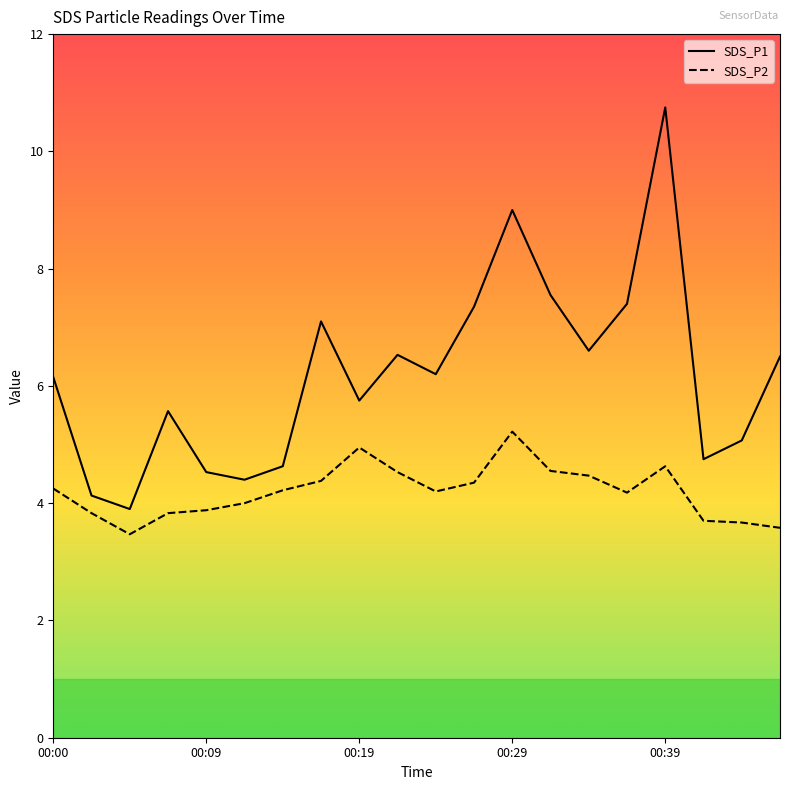

Which series has the largest total across all categories?

SDS_P1